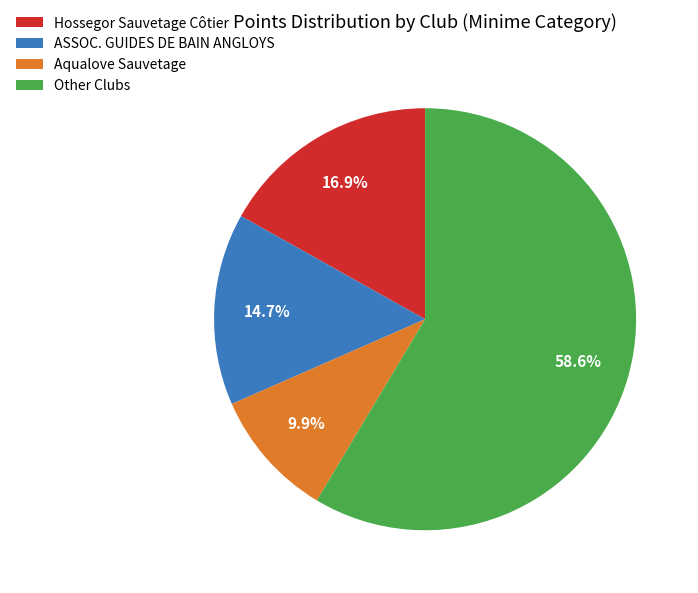

Which category has the biggest portion of the pie?

Other Clubs